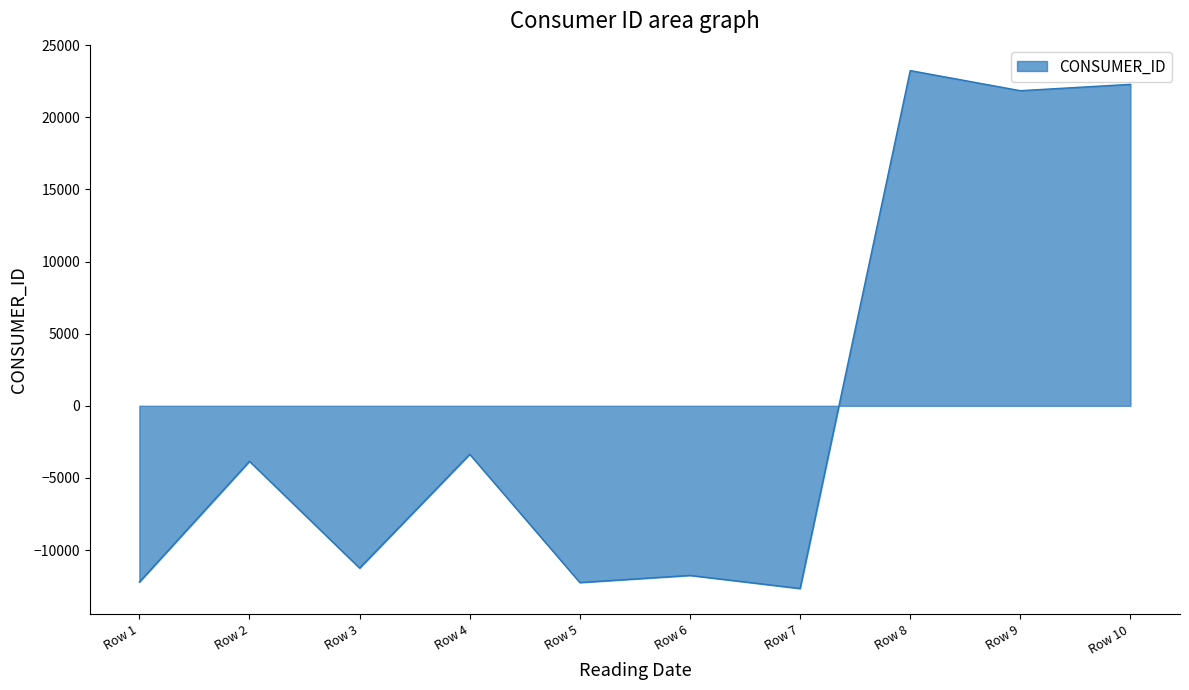

At which category does the chart reach its peak across all series?

Row 8